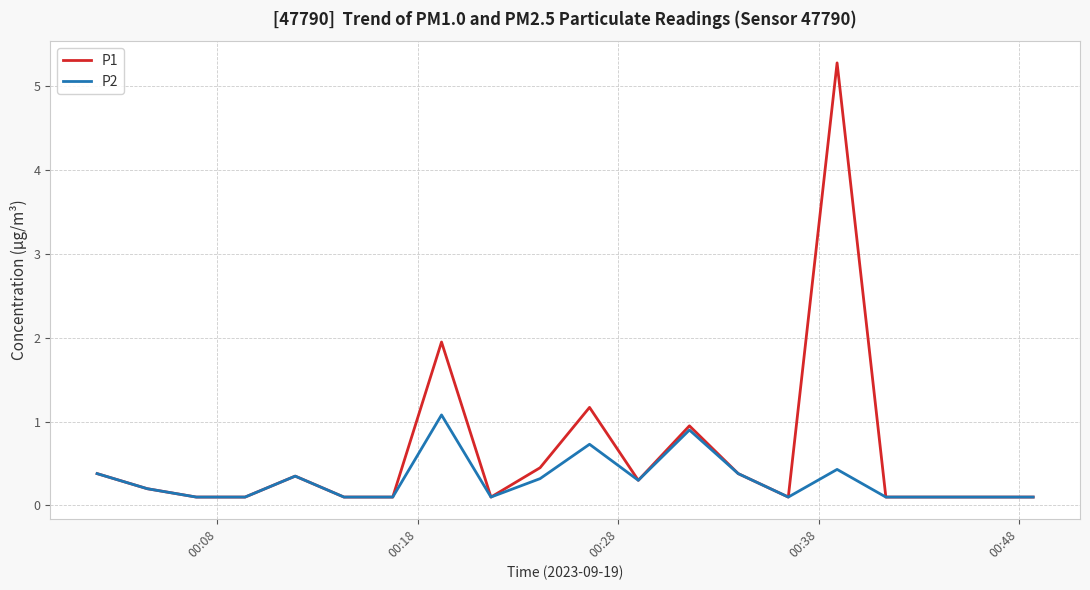

Rank the series by their average value, from highest to lowest.

P1, P2